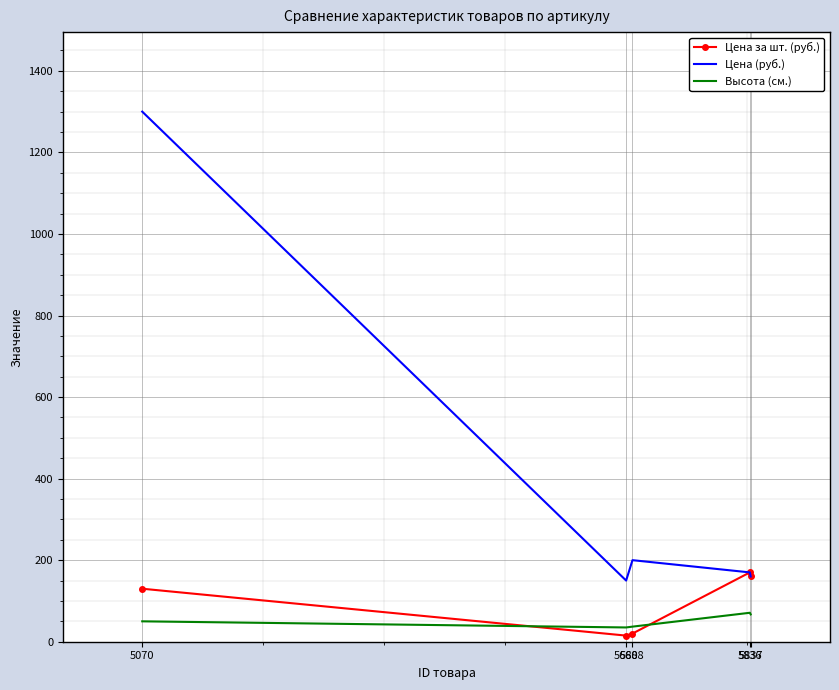

What is the spread (max minus min) of values at 5688?

180